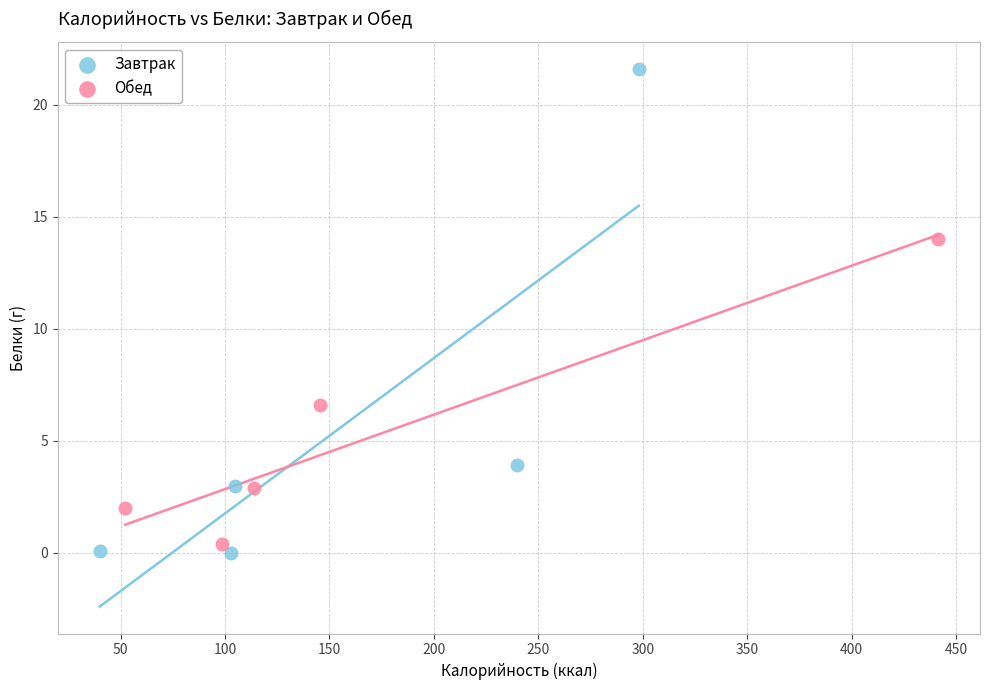

Which series reaches the maximum Y coordinate?

Завтрак